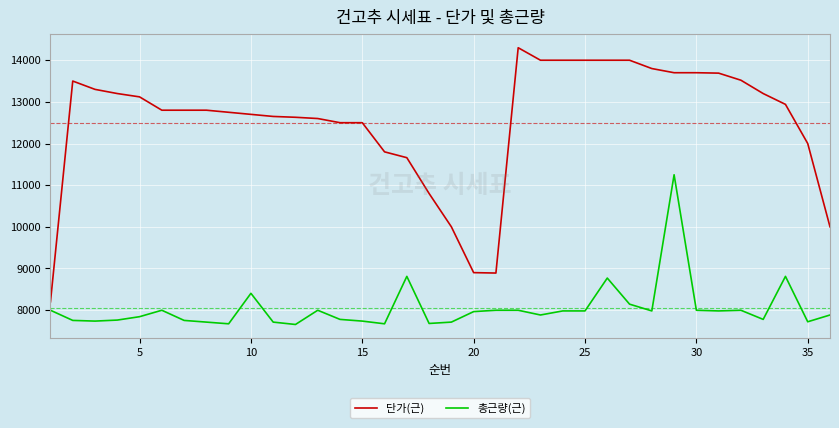

What is the minimum value for 단가(근)?

8200.0